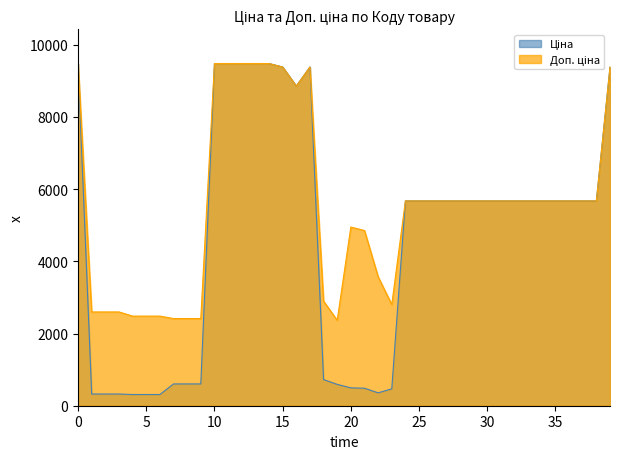

Reading right to left, transcribe all the data shown in this chart.

Ціна: 9384.0	5673.8	5673.8	5673.8	5673.8	5673.8	5673.8	5673.8	5673.8	5673.8	5673.8	5673.8	5673.8	5673.8	5673.8	5673.8	467.3	357.4	485.4	495.0	591.6	724.5	9384.0	8856.7	9384.0	9480.1	9480.1	9480.1	9480.1	9480.1	603.7	603.7	603.7	310.3	310.3	310.3	324.8	324.8	324.8	9480.1
Доп. ціна: 9384.0	5673.8	5673.8	5673.8	5673.8	5673.8	5673.8	5673.8	5673.8	5673.8	5673.8	5673.8	5673.8	5673.8	5673.8	5673.8	2803.6	3573.9	4853.8	4950.4	2366.5	2897.8	9384.0	8856.7	9384.0	9480.1	9480.1	9480.1	9480.1	9480.1	2414.8	2414.8	2414.8	2482.4	2482.4	2482.4	2598.3	2598.3	2598.3	9480.1